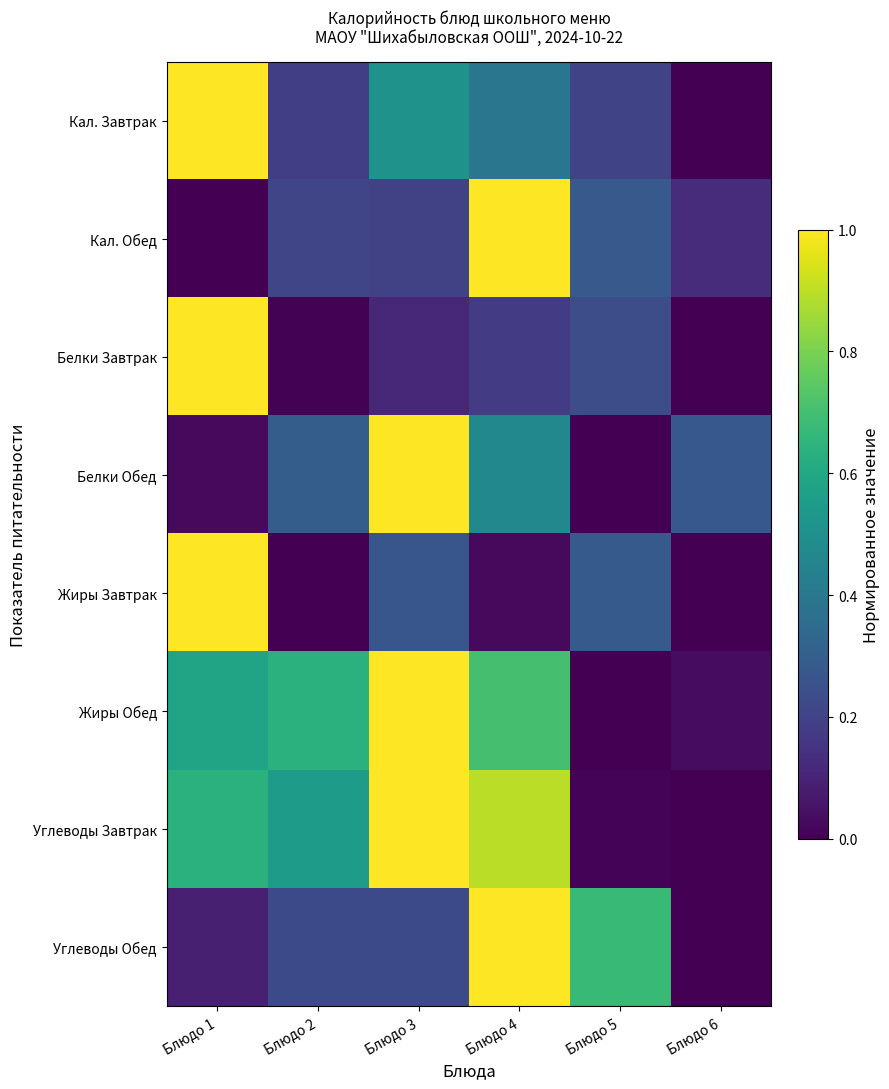

At how many categories does at least one series exceed 0?

6